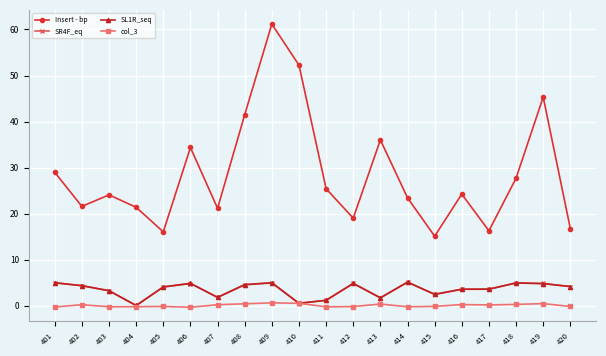

True or false: SL1R_seq and Insert - bp cross at least once.

False